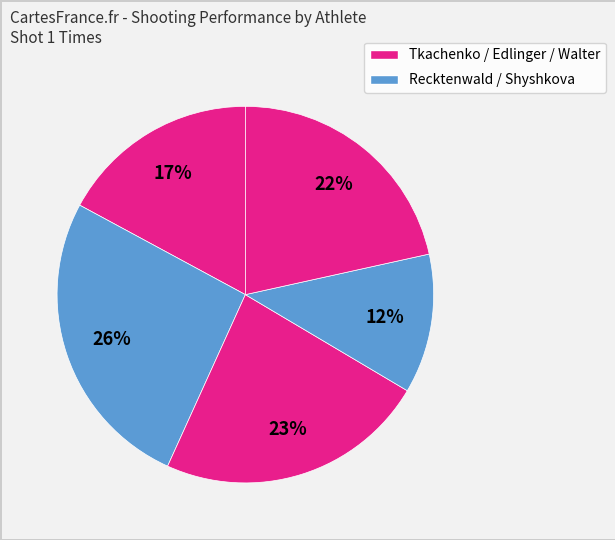

Count the number of slices in the pie.

5